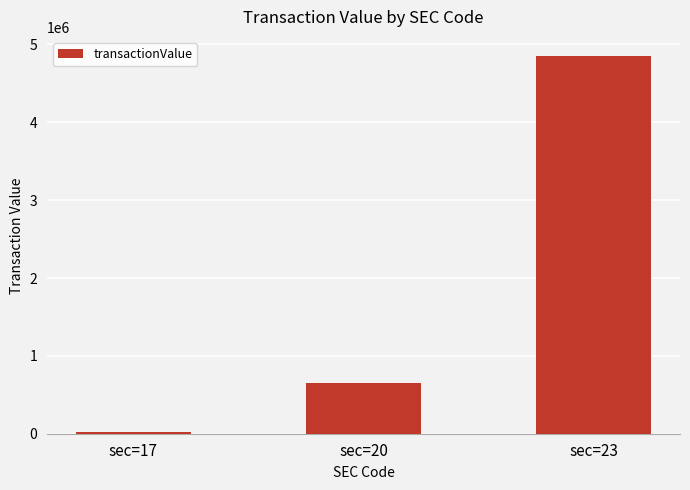

Where is the data nearest to the value 2438291?

sec=20